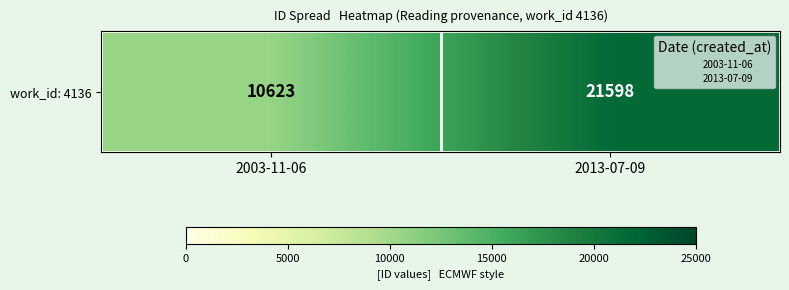

Between 2013-07-09 and 2003-11-06, which is larger?

2013-07-09